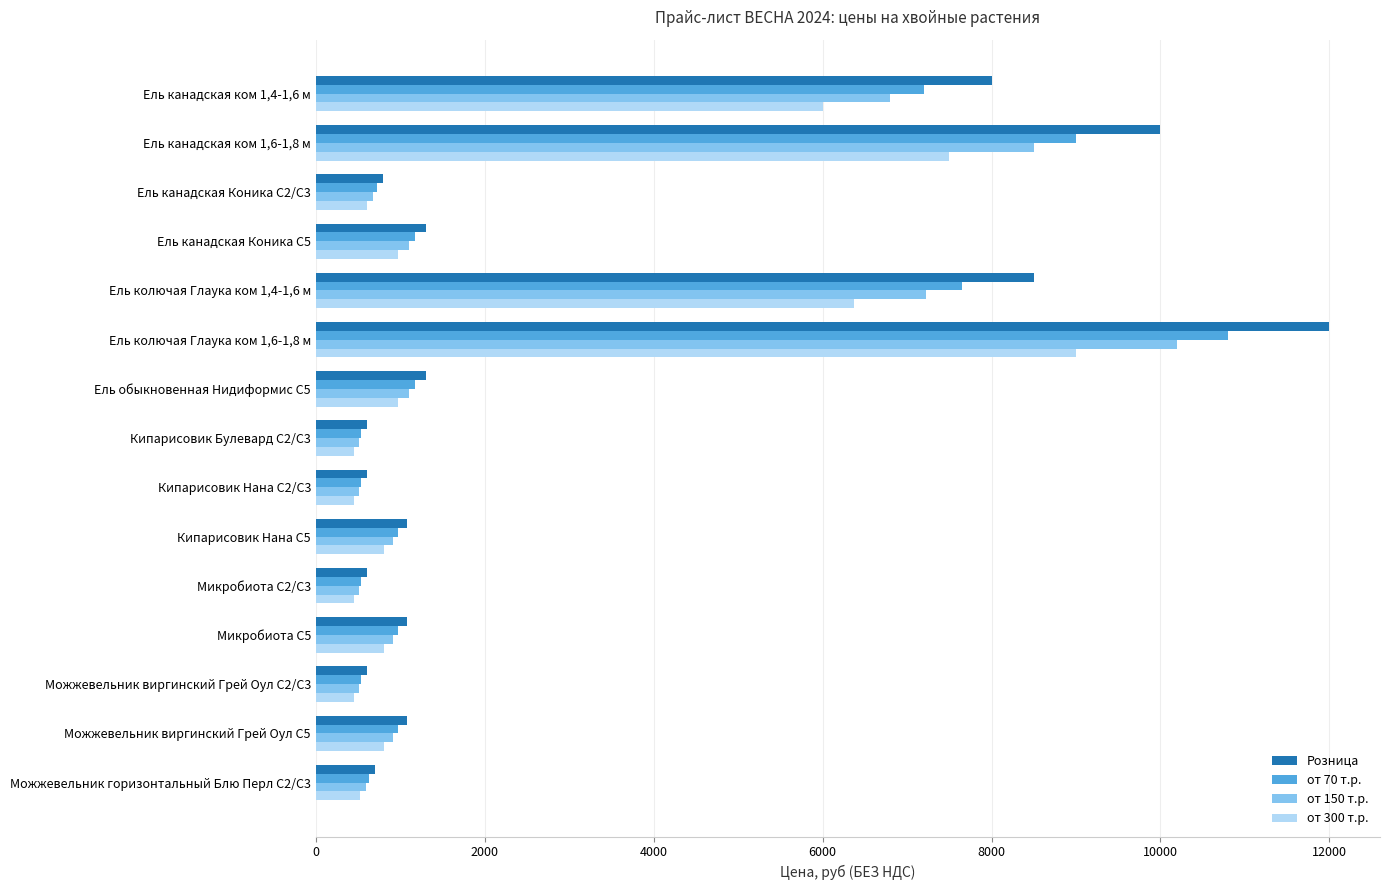

What is the difference between the maximum and minimum values in the от 300 т.р. series?

8550